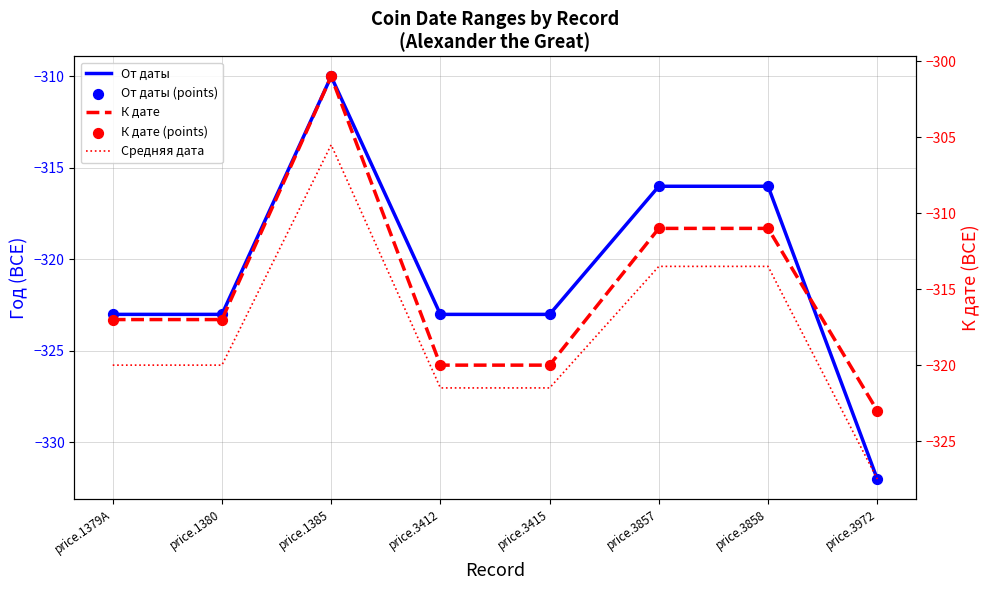

At how many categories does at least one series exceed -328?

8